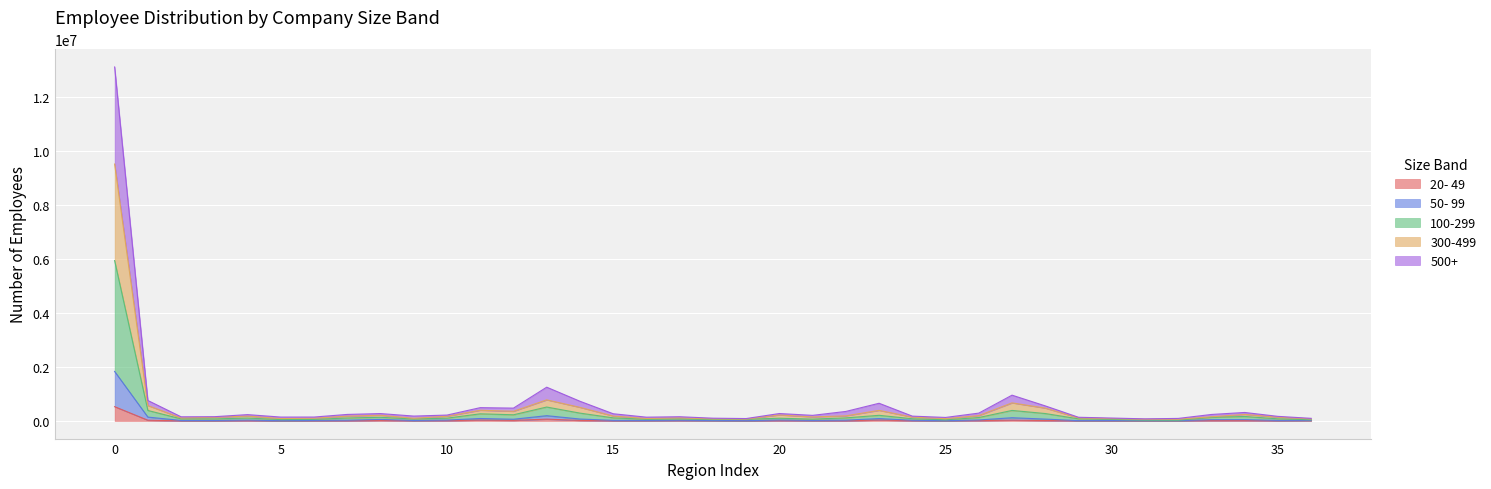

True or false: 20- 49 and 300-499 intersect in this chart.

False